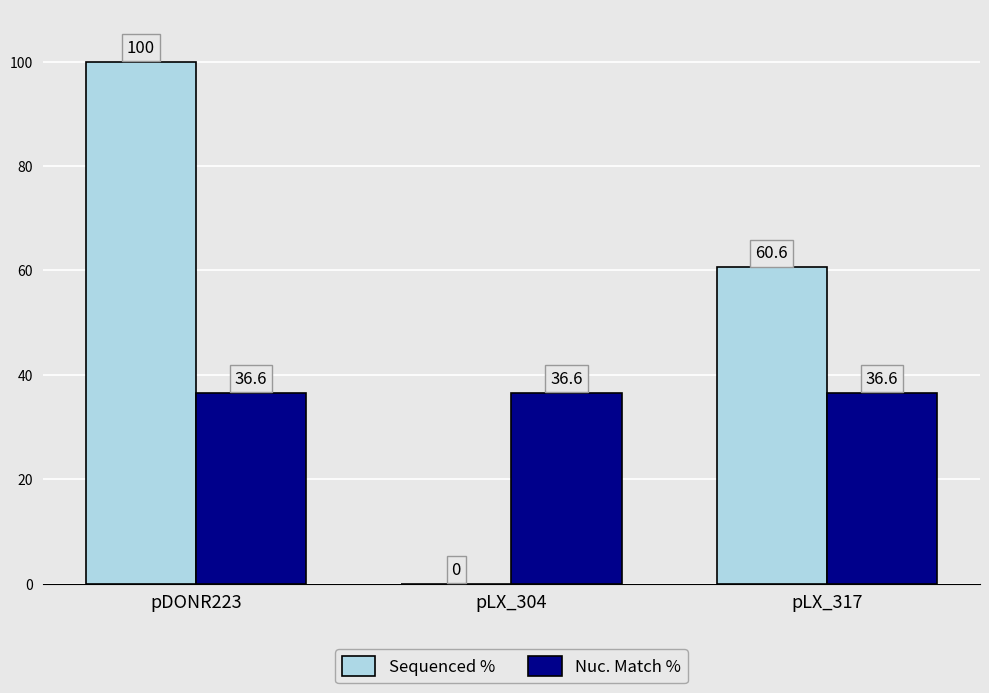

Which series changed the most between pDONR223 and pLX_317?

Sequenced %